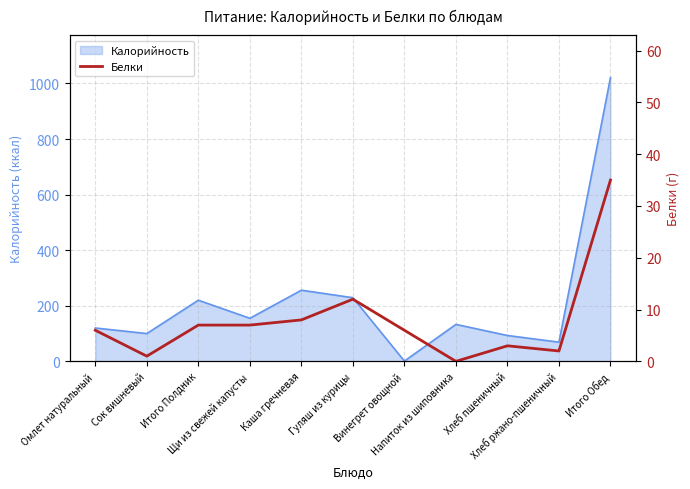

What is the difference between the second highest and second lowest values?

11